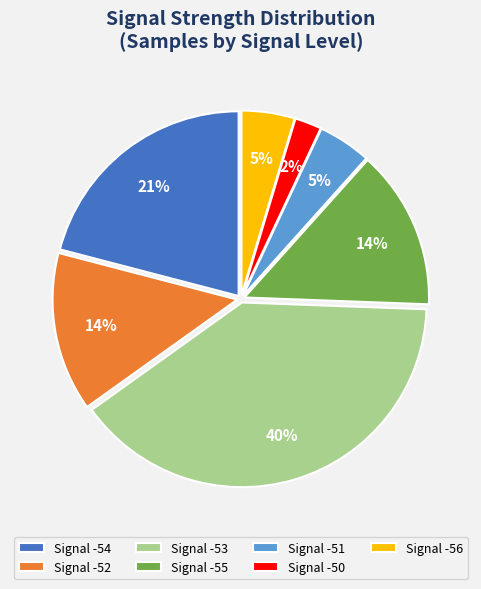

Which has a higher value, Signal -50 or Signal -51?

Signal -51